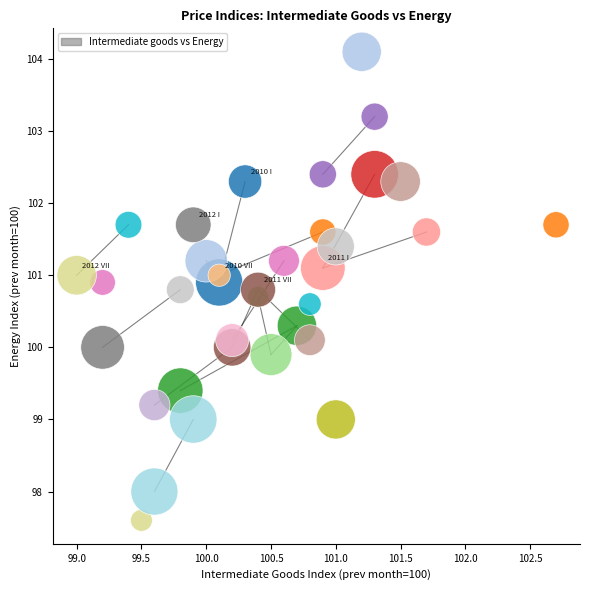

What is the range of X values (max minus min)?

3.7